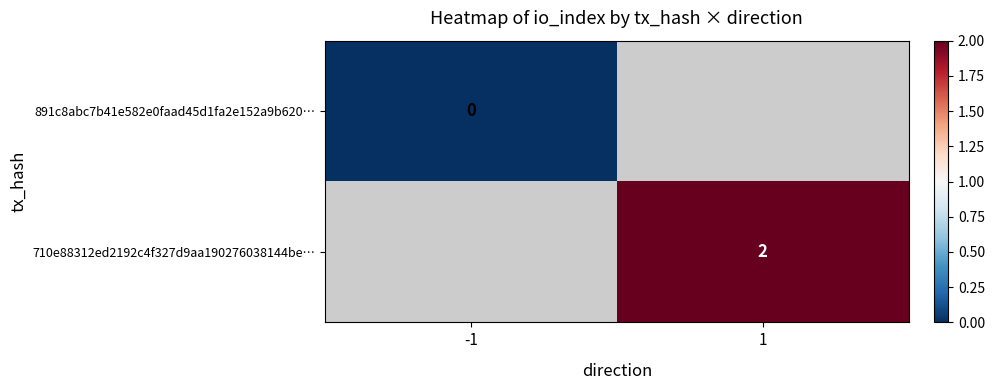

The 710e88312ed2192c4f327d9aa190276038144be… series shows 2 at 1. True or false?

True